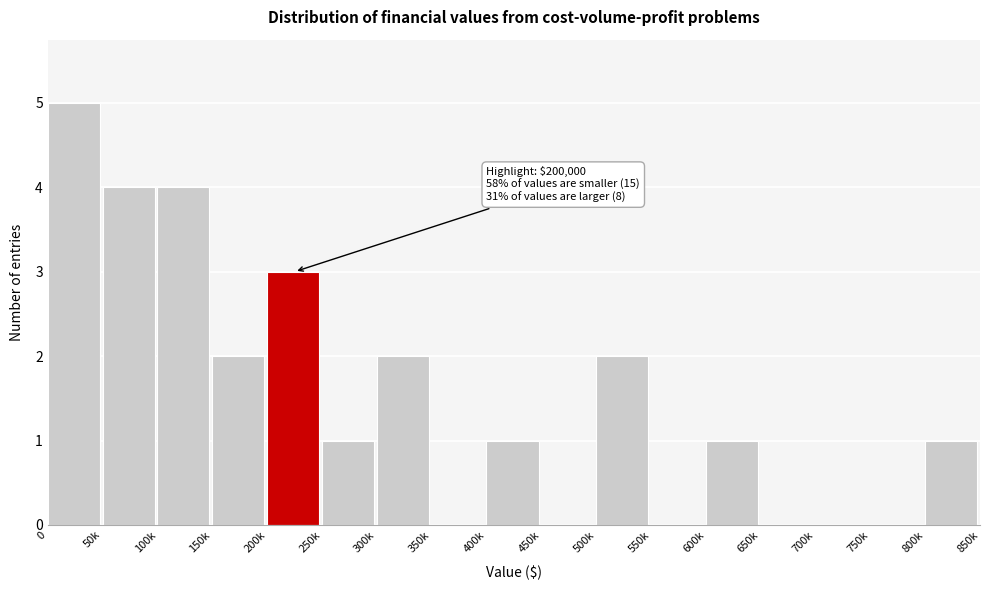

Reading right to left, extract all data points from this chart.

800k=1	750k=0	700k=0	650k=0	600k=1	550k=0	500k=2	450k=0	400k=1	350k=0	300k=2	250k=1	200k=3	150k=2	100k=4	50k=4	0=5